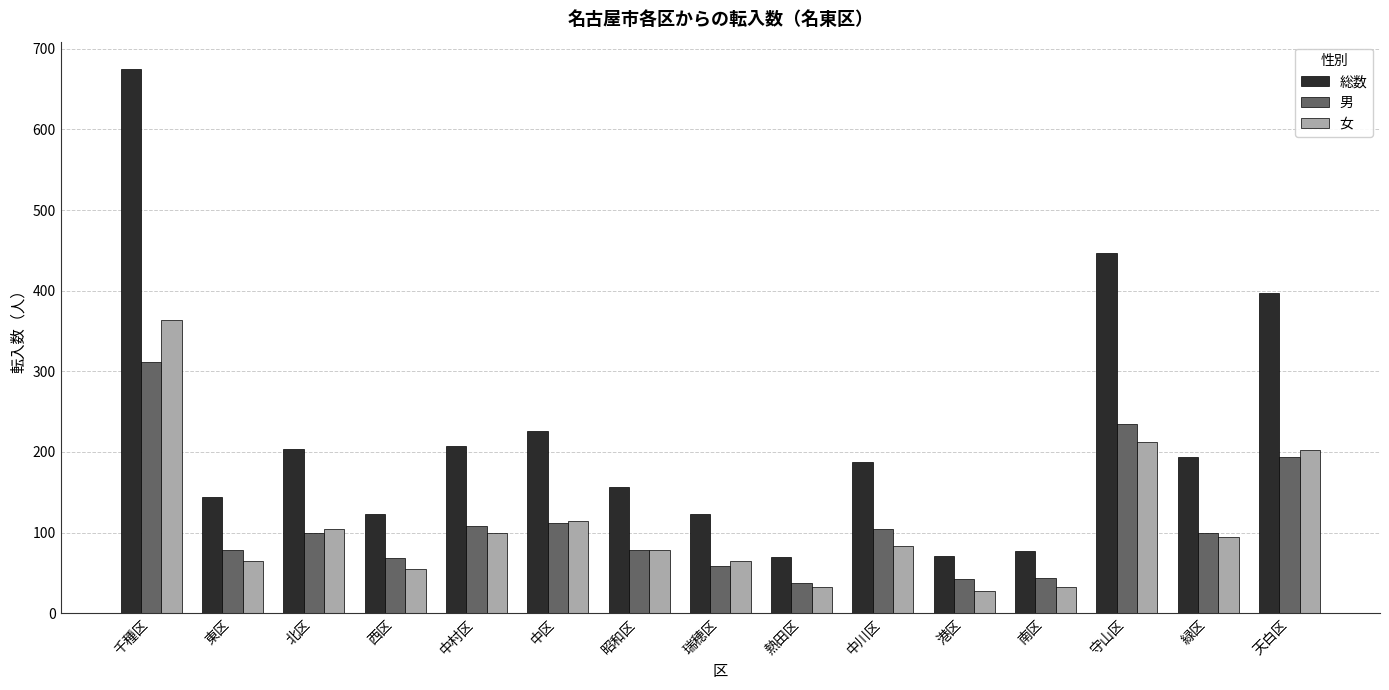

Which series changed the most between 西区 and 守山区?

総数